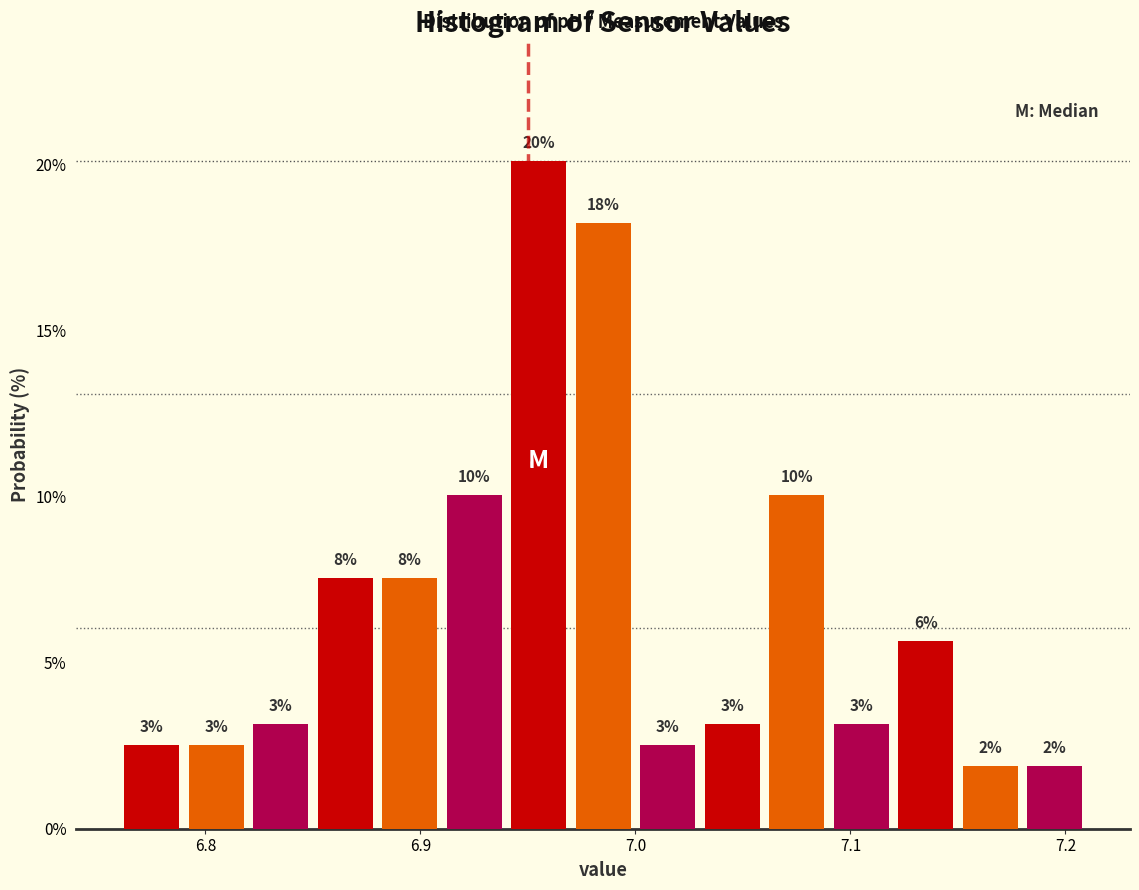

Around what value on the x-axis is the tallest bar? Give the approximate position of its centre, as read against the axis.

6.96